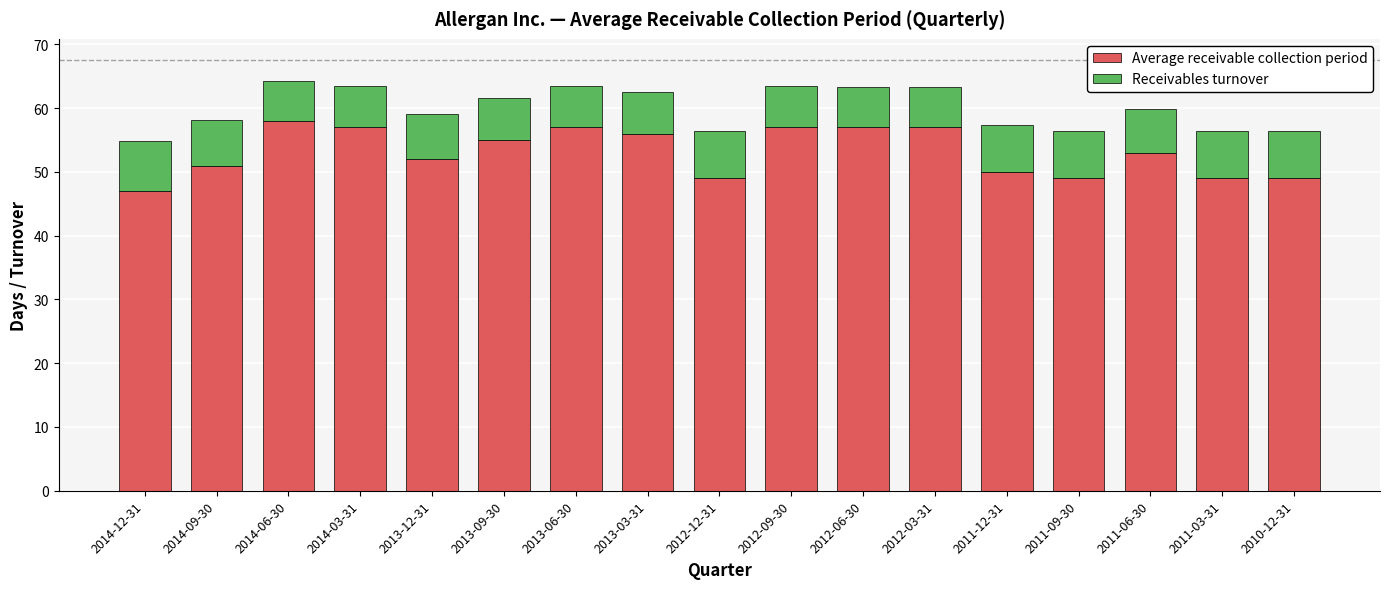

What are all the series names shown in the legend?

Average receivable collection period, Receivables turnover